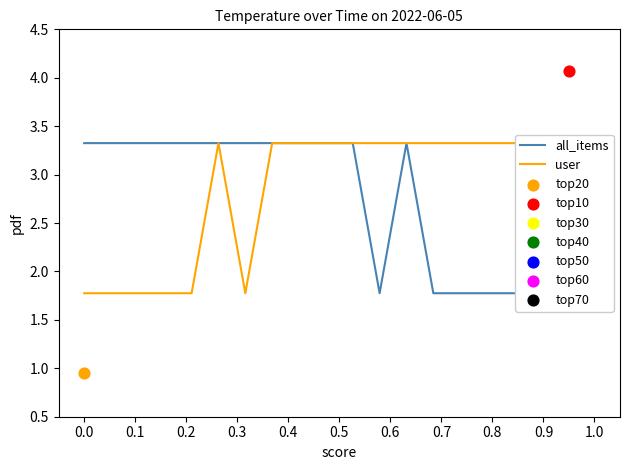

At which category is the sum across all series the highest?

0.5